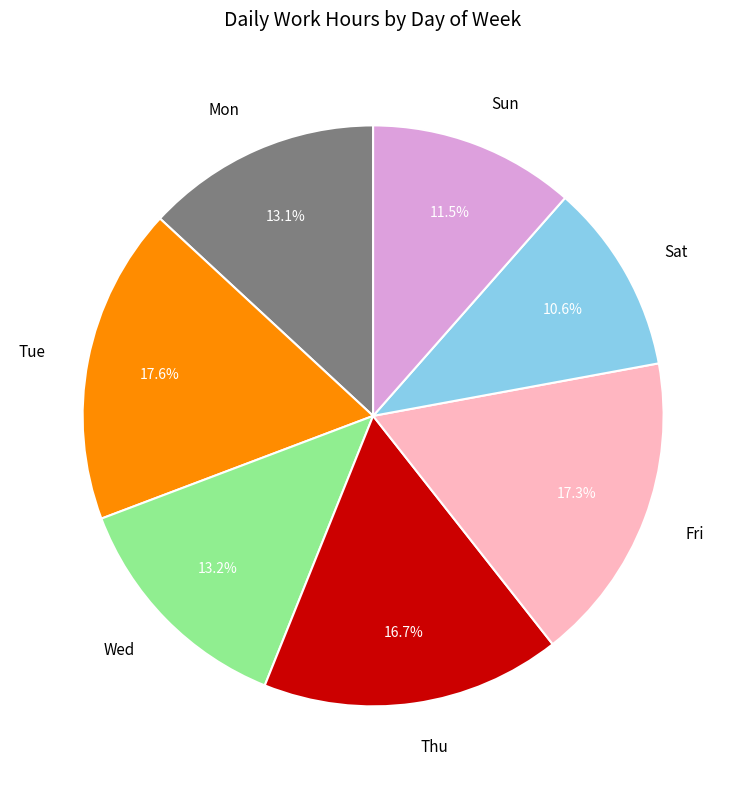

Which category has the smallest portion of the pie?

Sat